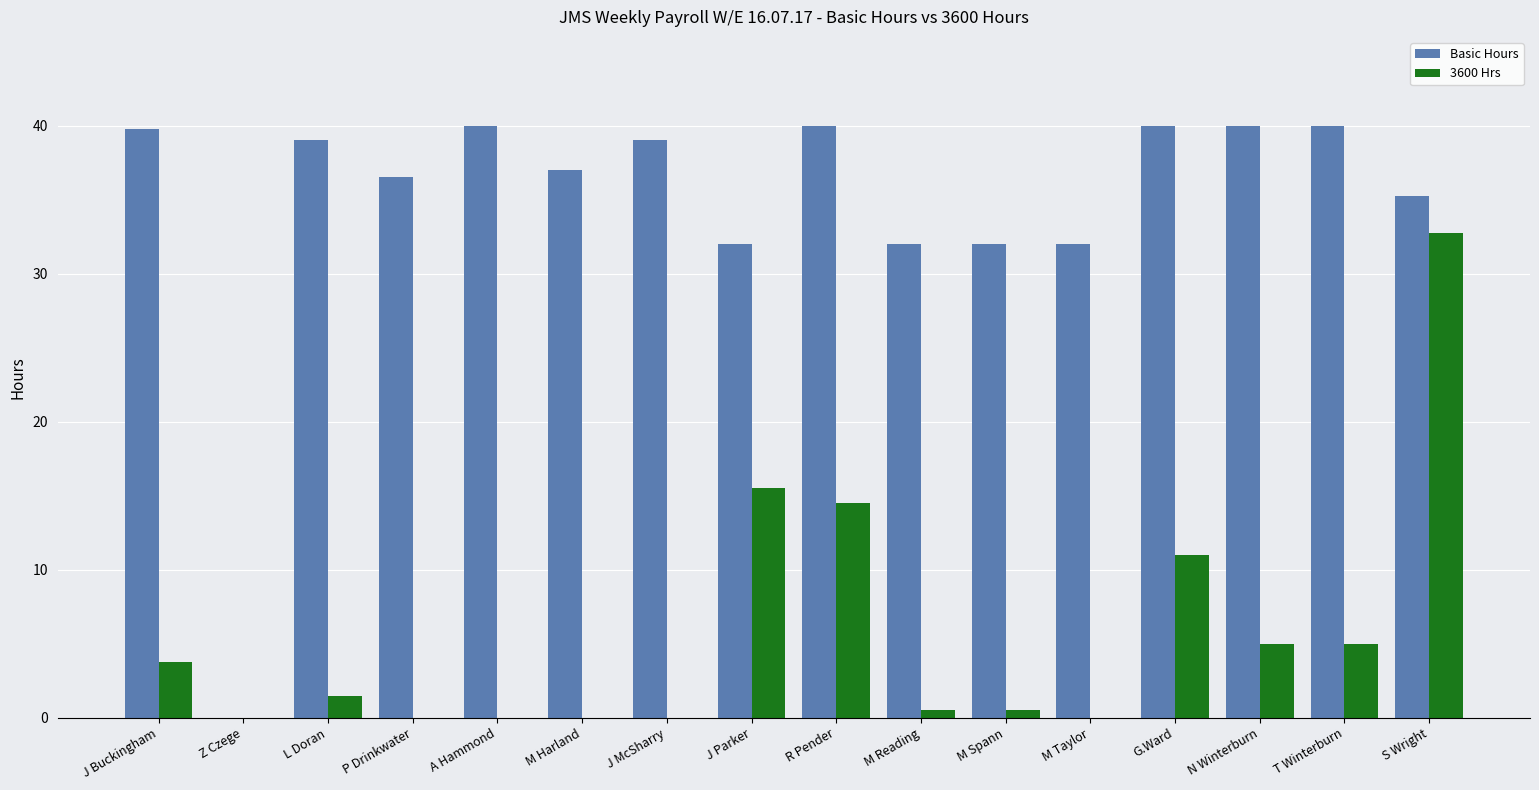

Which category has the highest value in the 3600 Hrs series?

S Wright